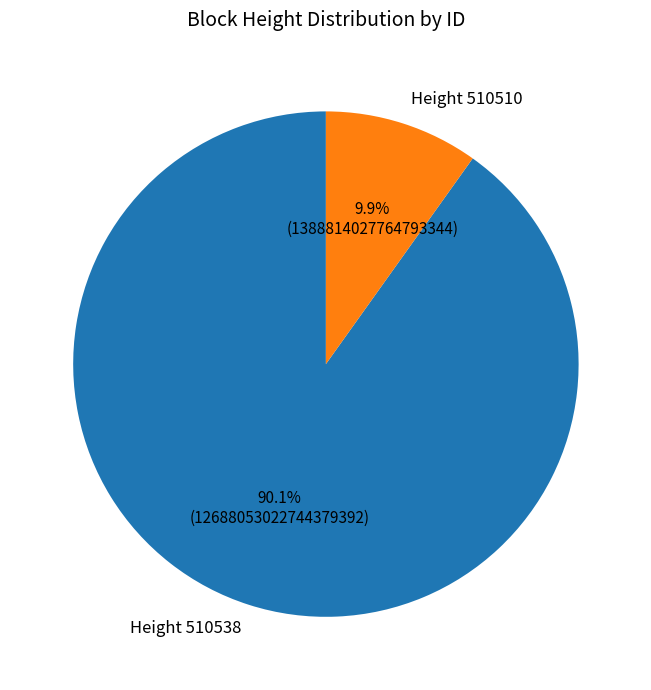

How many segments does this pie chart have?

2